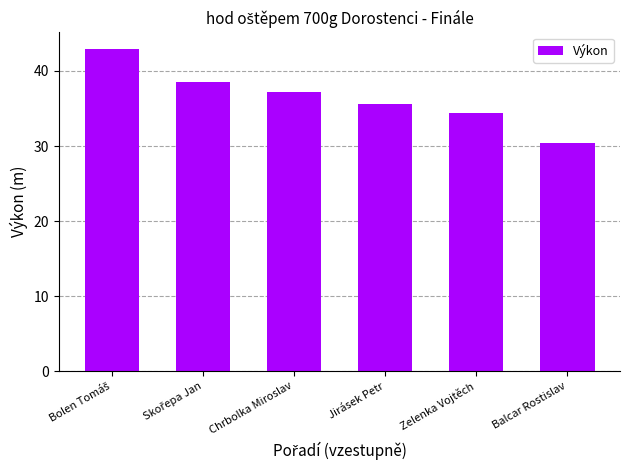

What is the value of the 5th bar from the left?

34.4